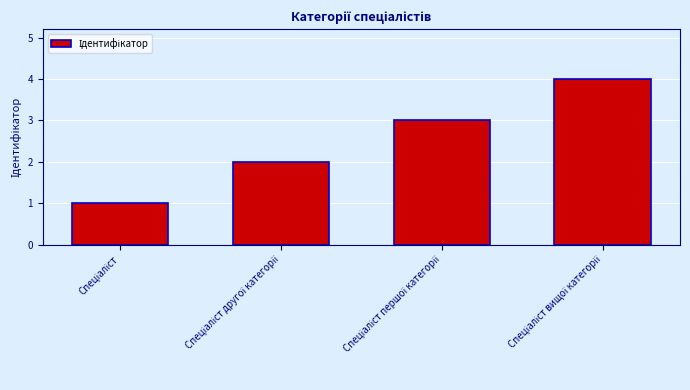

What is the sum of all values?

10